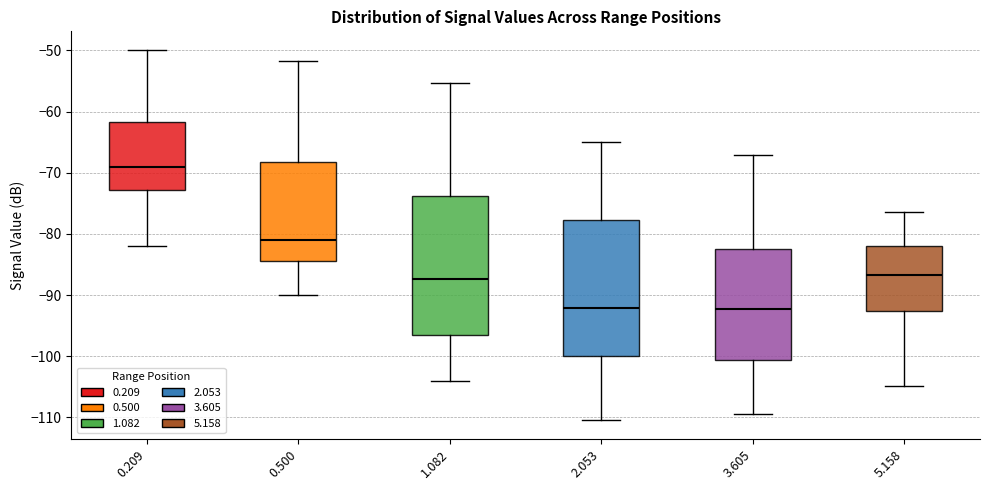

Reading left to right, read every box against the y-axis: the position of its median line, the range the box covers, and the ends of its whiskers. The values are not printed on the chart, so give them approximately, as read against the axis.

0.209: median -69, box -73 to -62, whiskers -82 to -50
0.500: median -81, box -84 to -68, whiskers -90 to -52
1.082: median -87, box -97 to -74, whiskers -104 to -55
2.053: median -92, box -100 to -78, whiskers -110 to -65
3.605: median -92, box -101 to -83, whiskers -109 to -67
5.158: median -87, box -93 to -82, whiskers -105 to -76